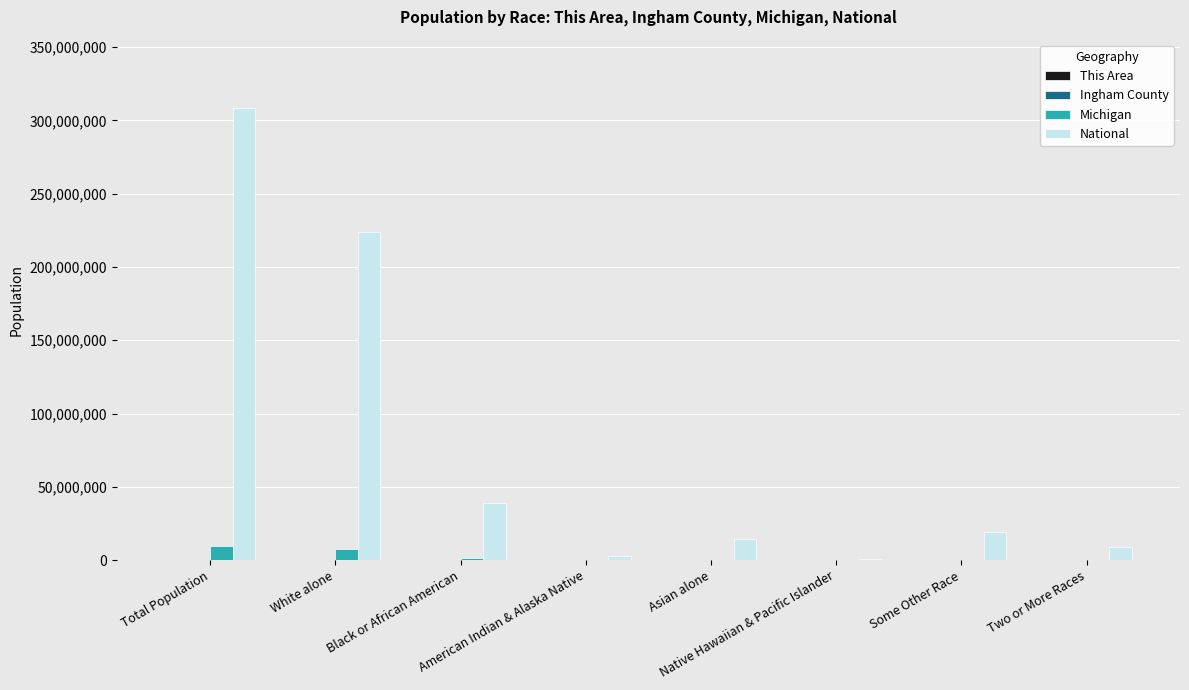

Which series has the largest total across all categories?

National